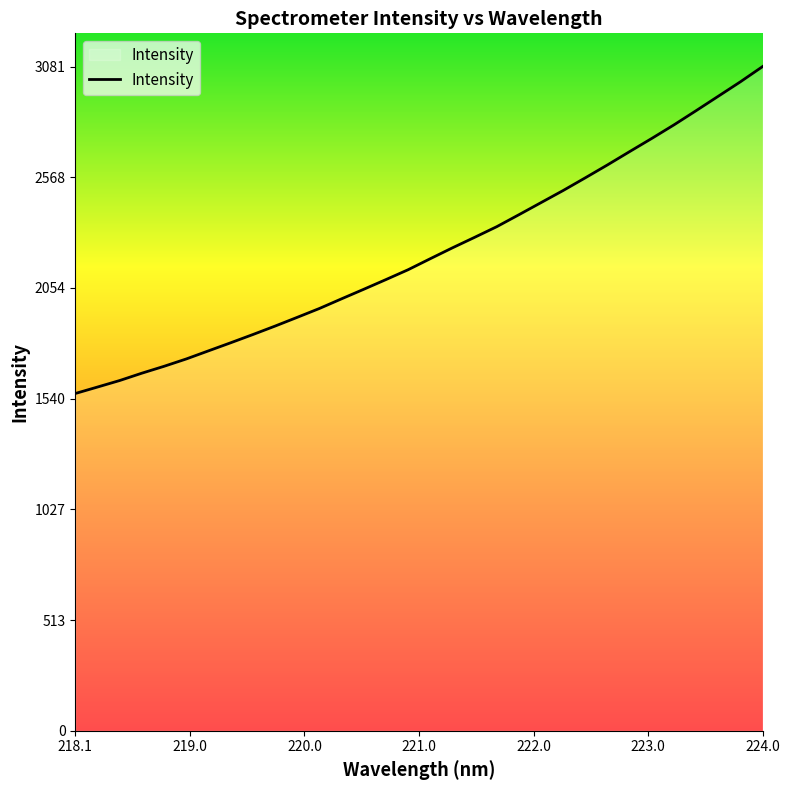

How many values are below 2190?

16